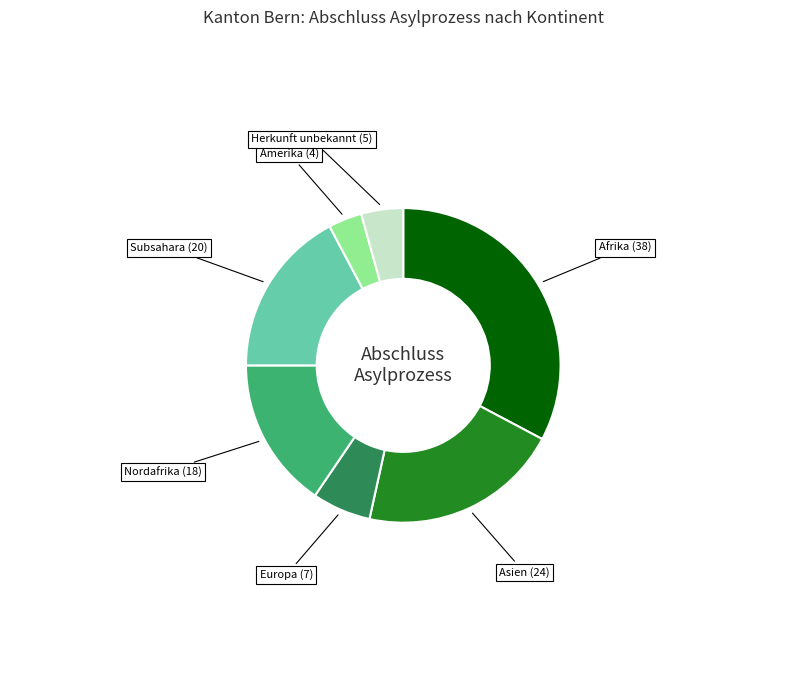

Is there a majority slice in this chart?

No